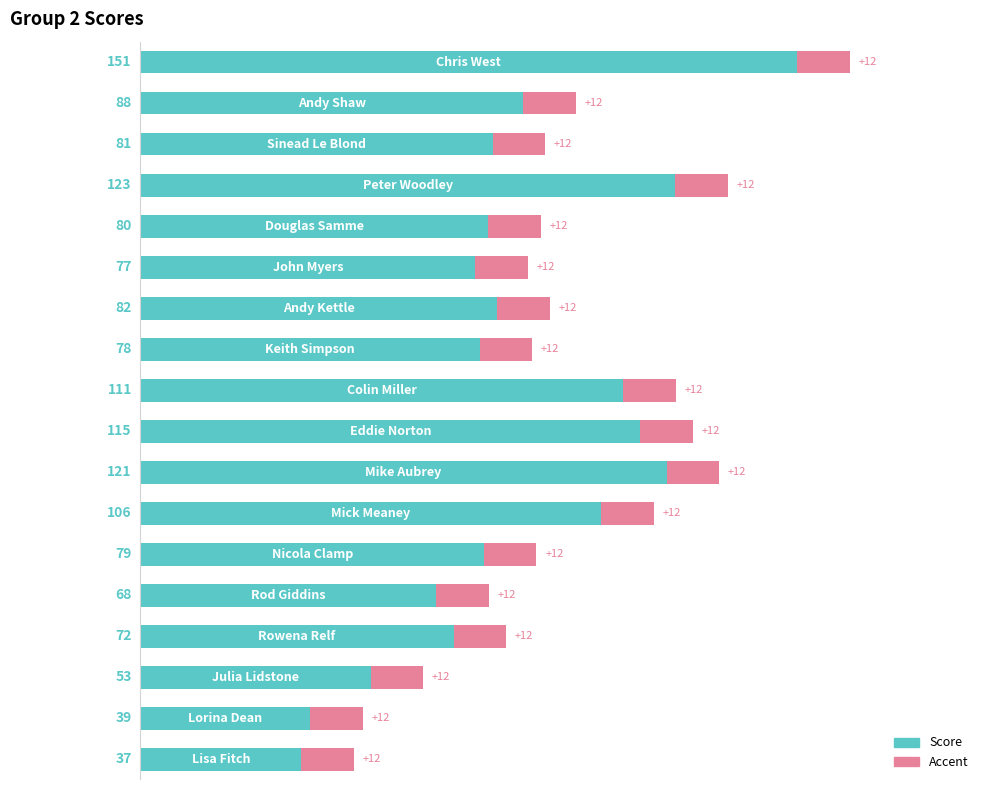

What is the difference between the maximum and minimum values?

114